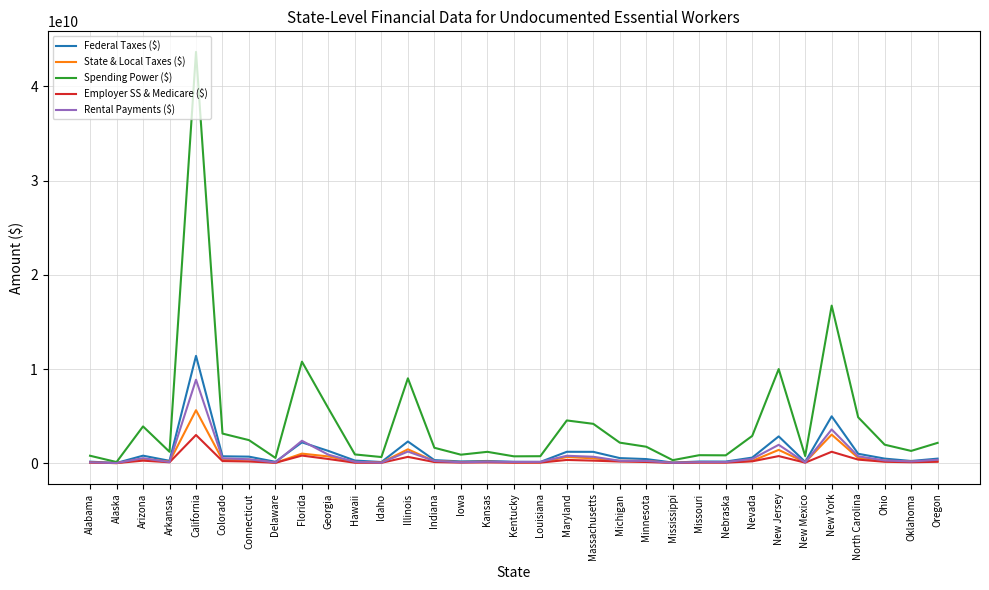

The Spending Power ($) series shows 931200000 at Hawaii. True or false?

True